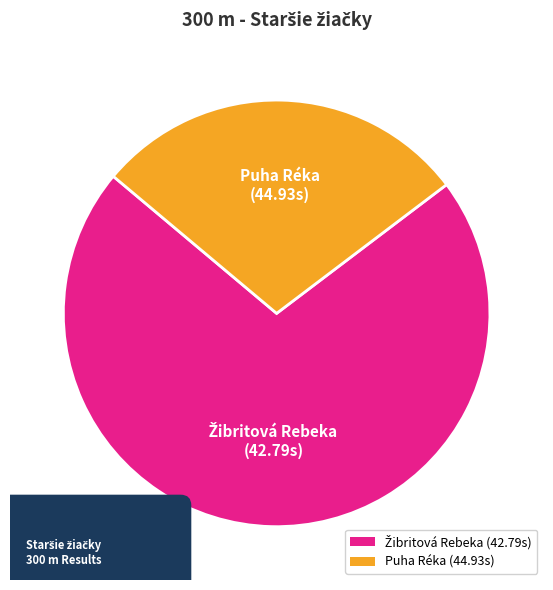

Combined, what portion of the pie is Puha Réka and Žibritová Rebeka?

100.0%